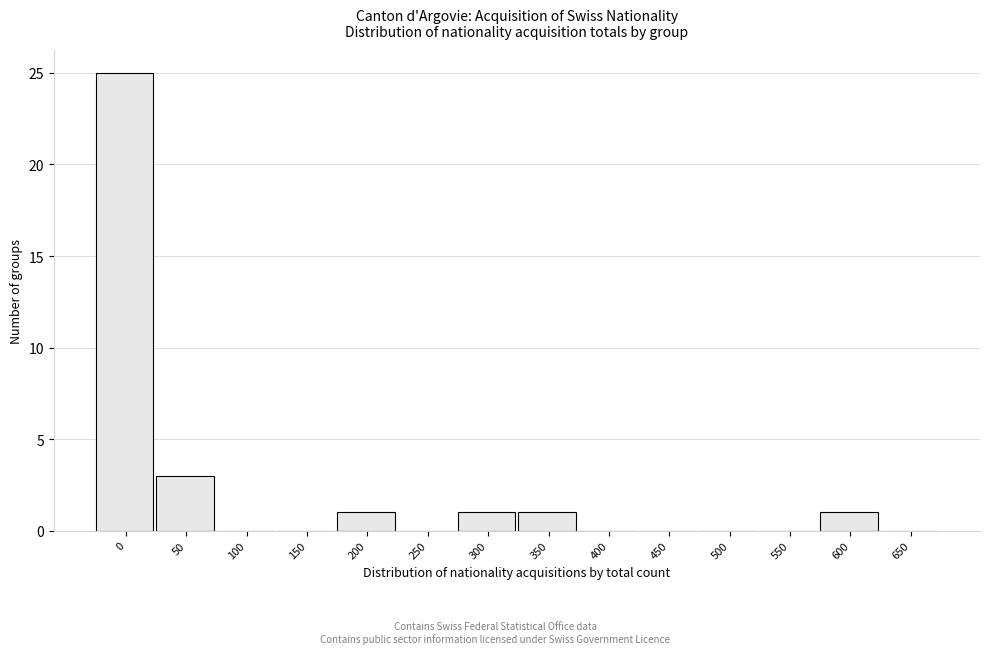

Reading left to right, transcribe all the data shown in this chart.

0=25	50=3	100=0	150=0	200=1	250=0	300=1	350=1	400=0	450=0	500=0	550=0	600=1	650=0